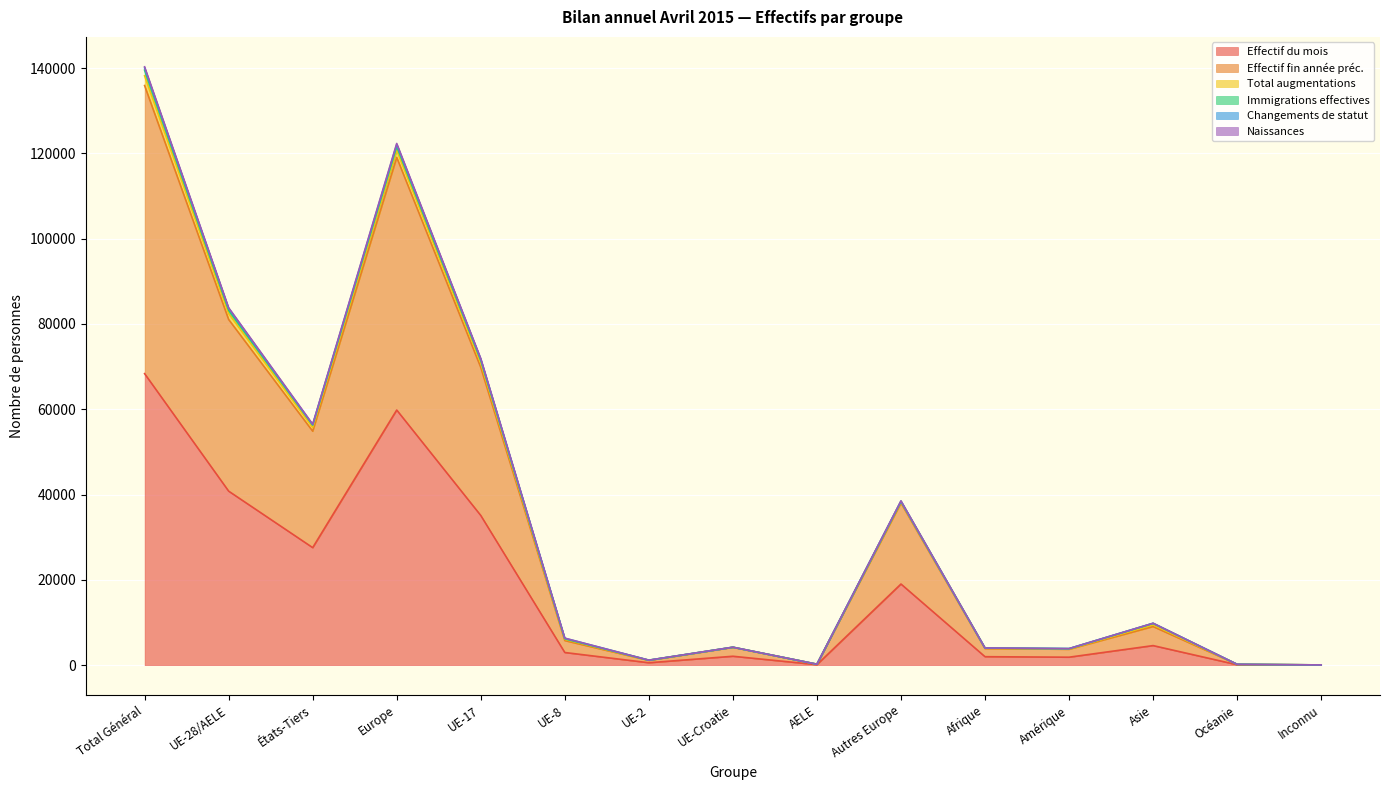

At which category does Naissances reach its first local peak?

Europe